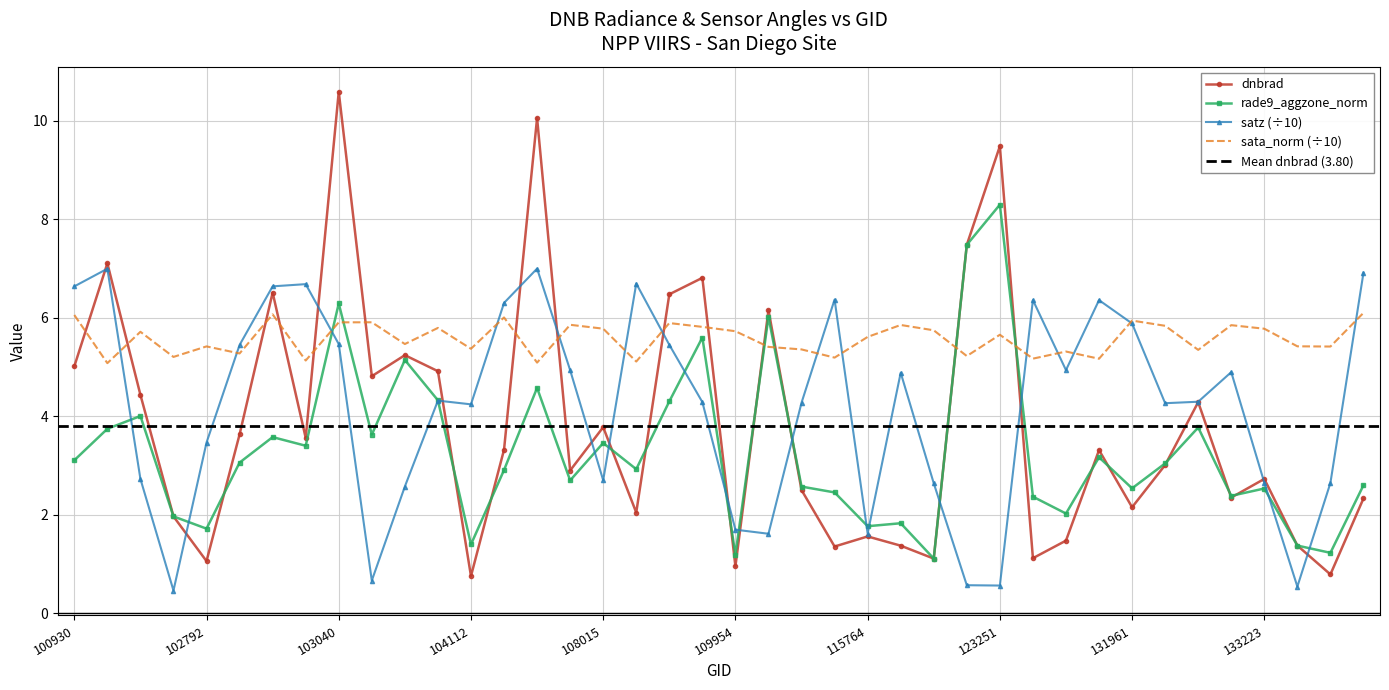

How many interior local valleys does the satz series have?

10